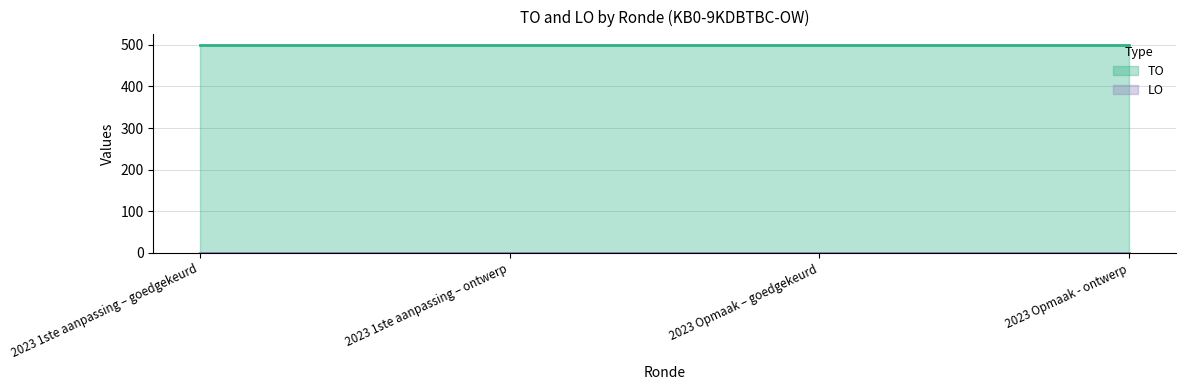

What is the difference between the highest and lowest values at 2023 Opmaak – goedgekeurd?

500